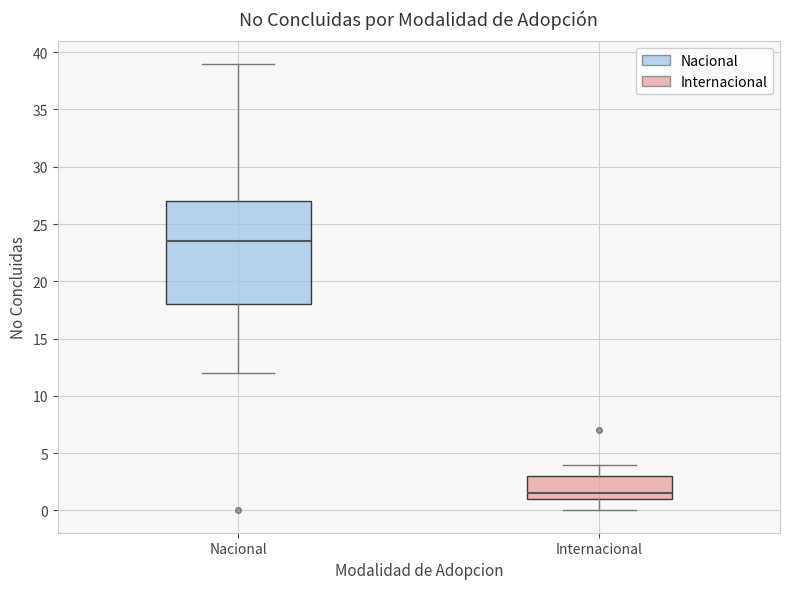

Which box's median line is the highest?

Nacional